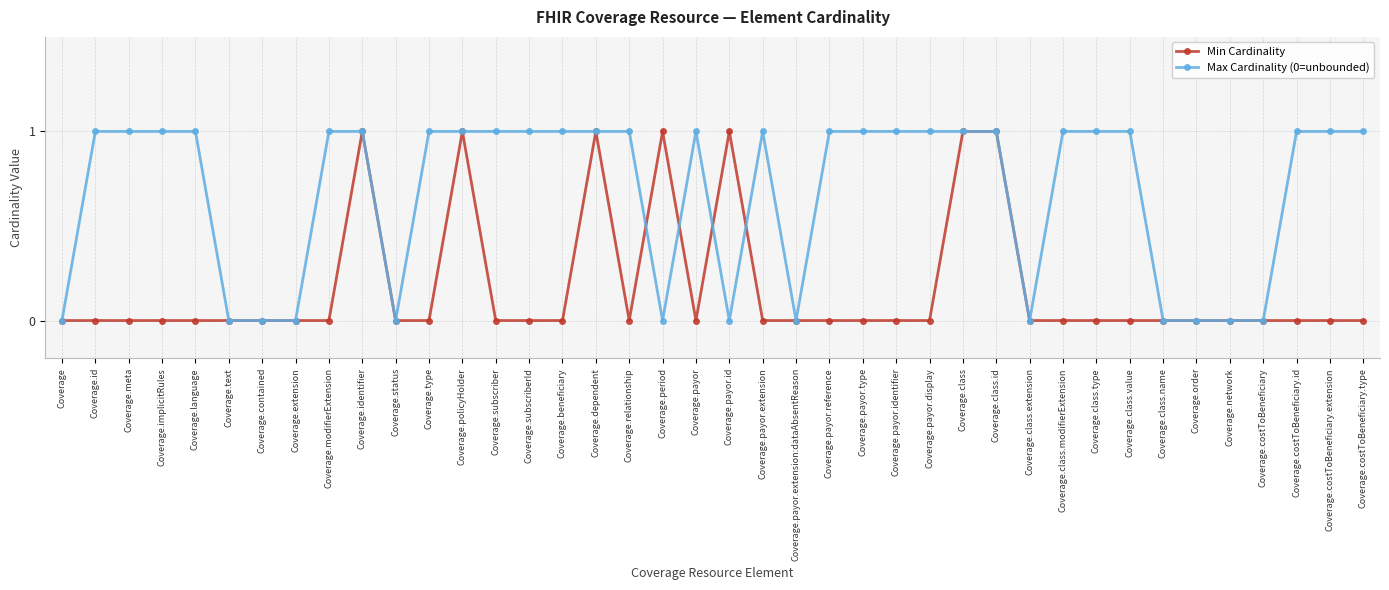

Is the value of Min Cardinality at Coverage.costToBeneficiary greater than the value of Max Cardinality (0=unbounded) at Coverage.policyHolder?

No